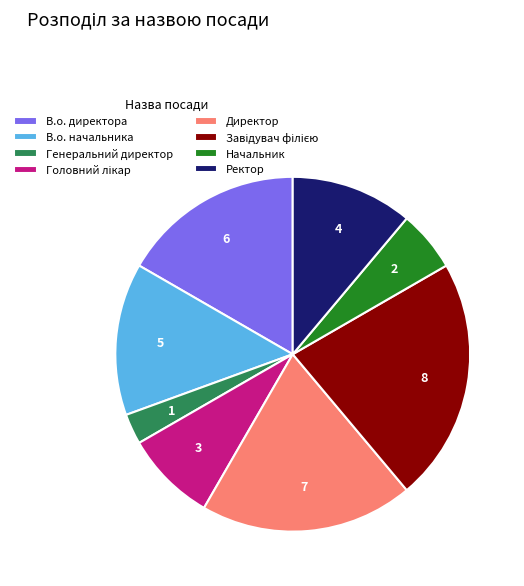

What is the smallest slice in the pie chart?

Генеральний директор